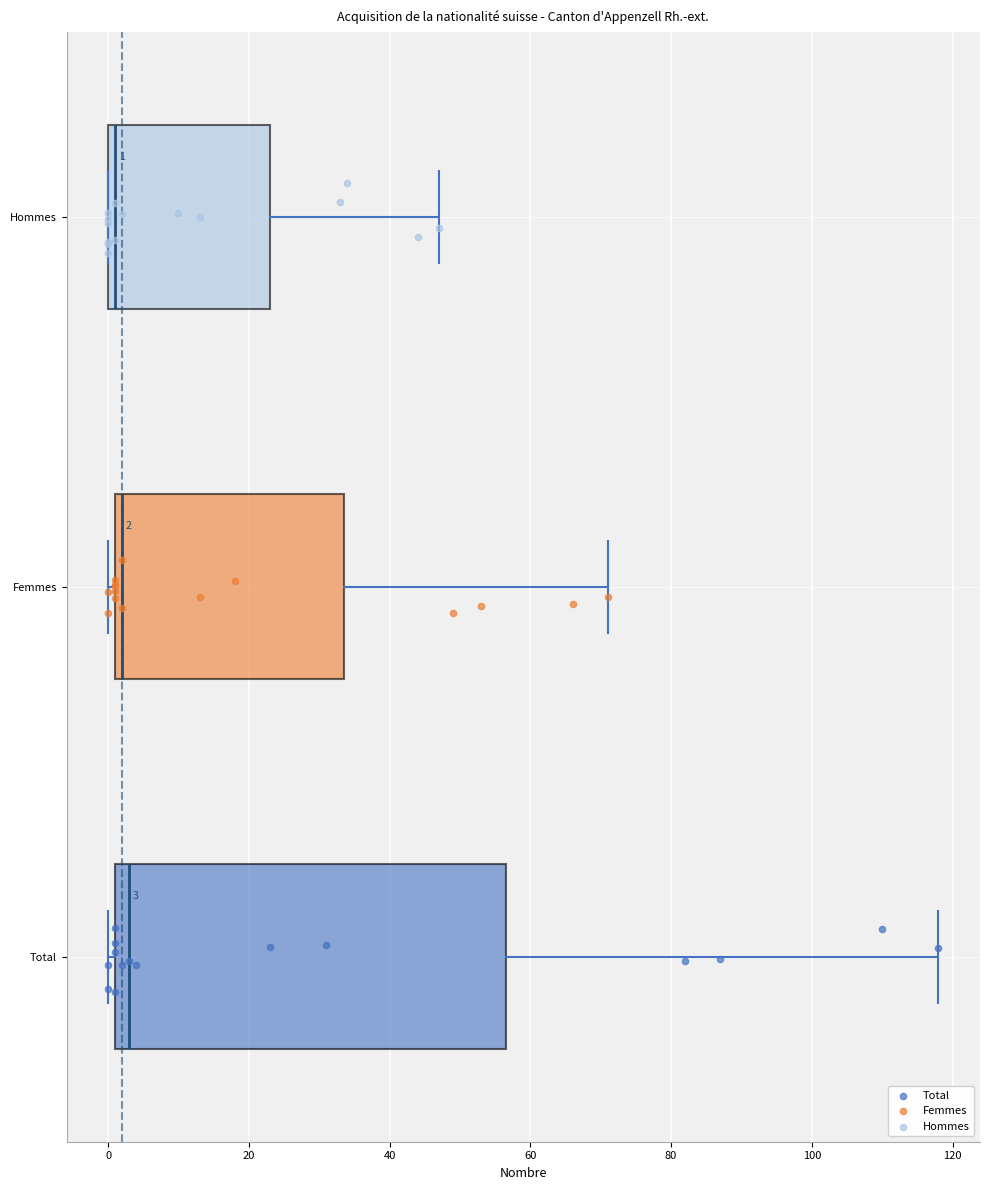

Comparing the boxes themselves (not the whiskers), which one is the widest?

Total